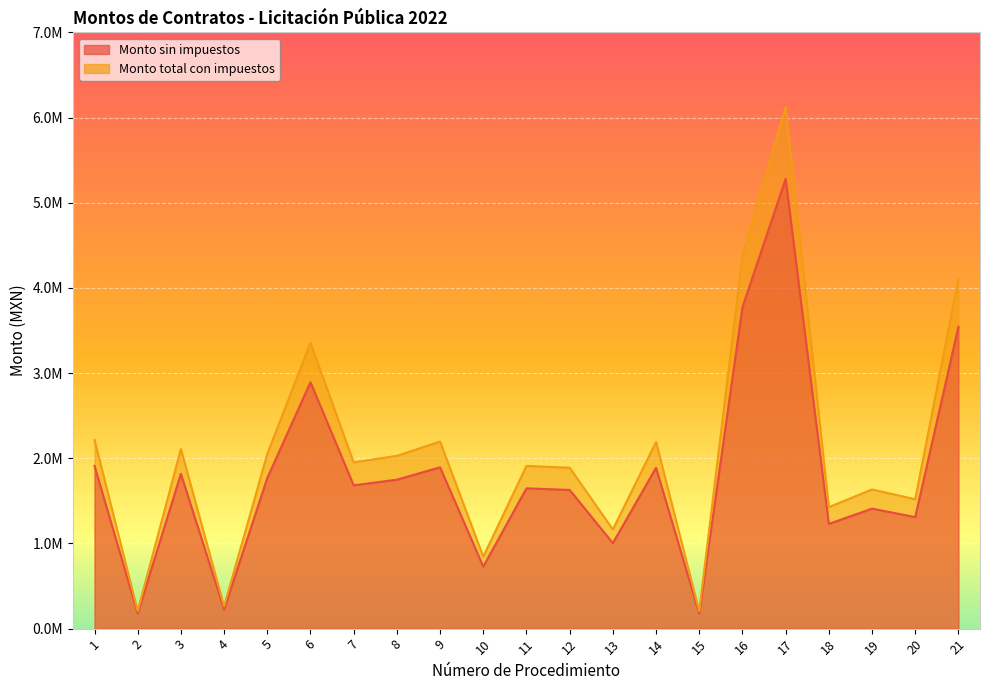

True or false: Monto total con impuestos and Monto sin impuestos intersect in this chart.

False